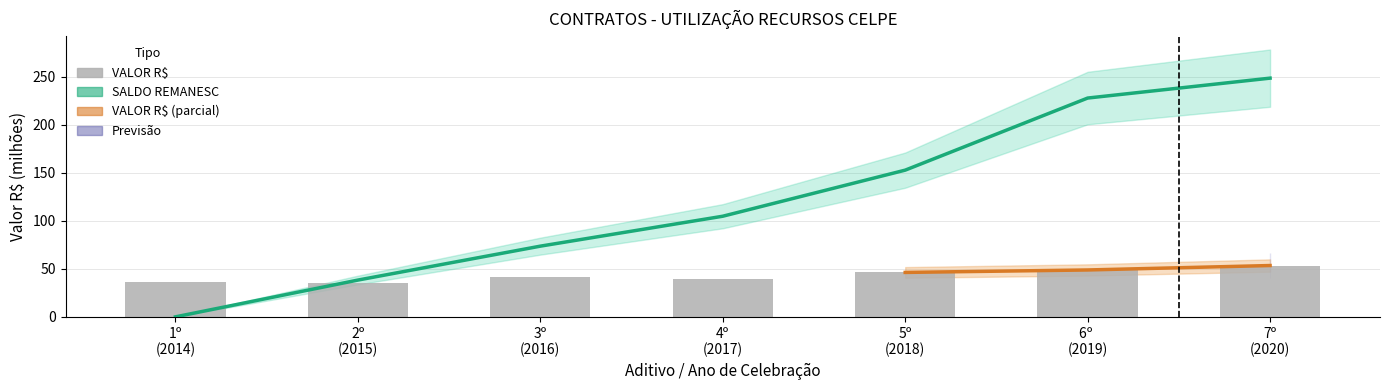

What is the spread (max minus min) of values at 6º (2019)?

179.1